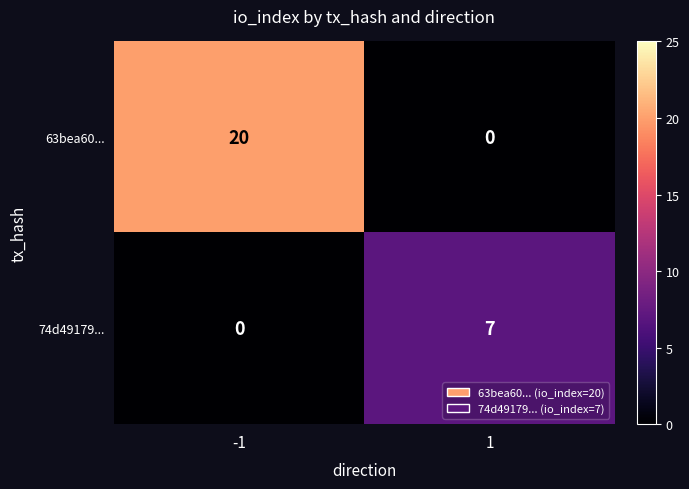

The 74d49179... series shows 7 at 1. True or false?

True